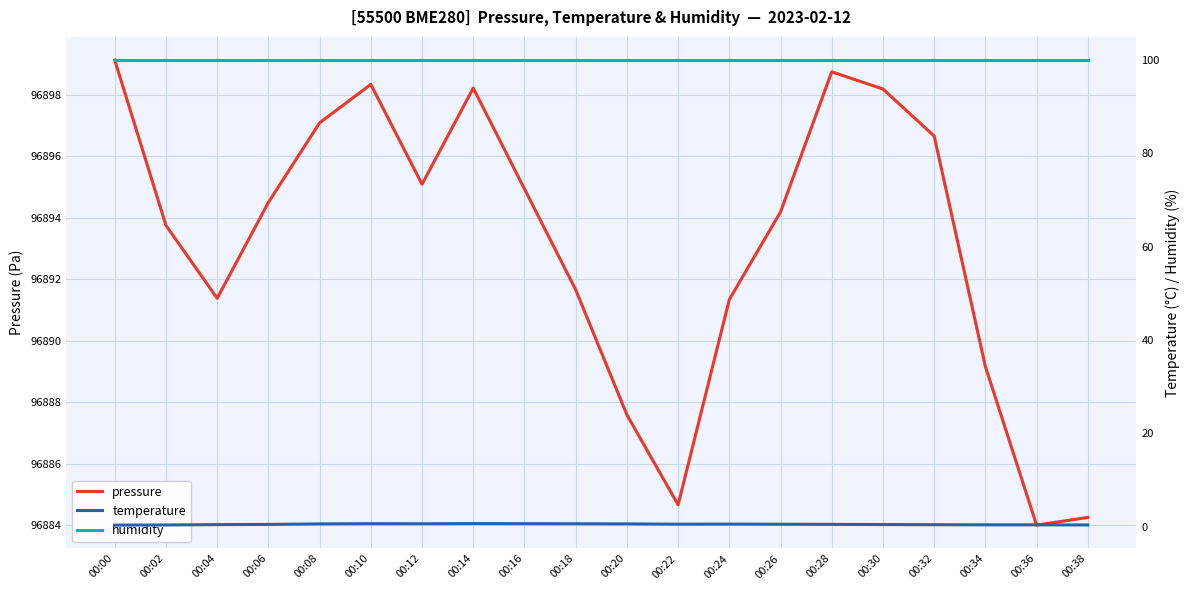

How many interior local peaks does the temperature series have?

3